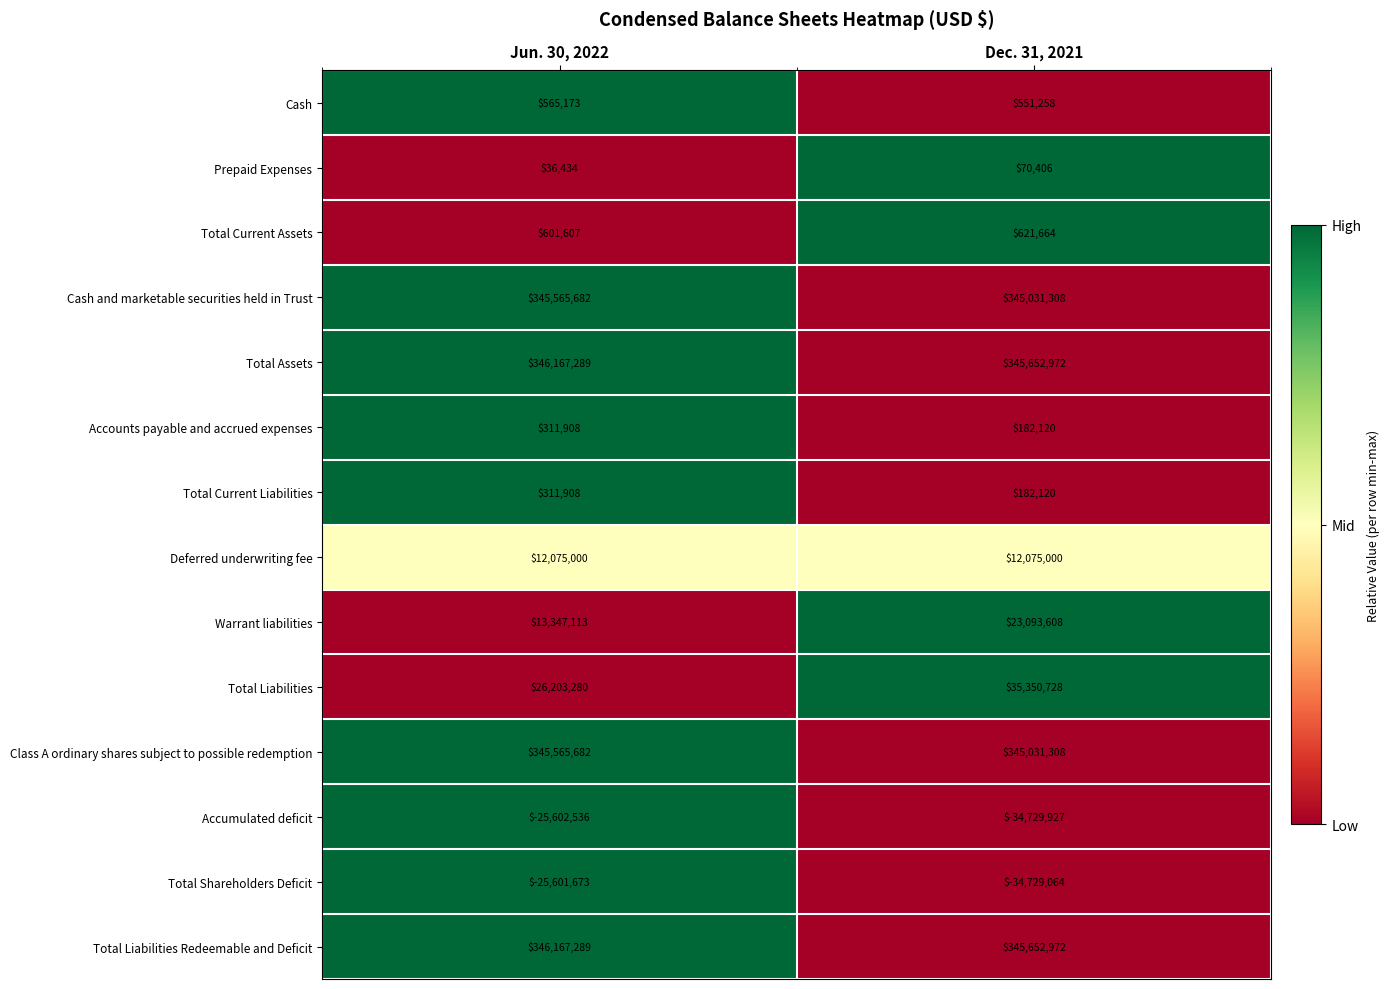

List the labels in order of Cash and marketable securities held in Trust value, largest first.

Jun. 30, 2022, Dec. 31, 2021